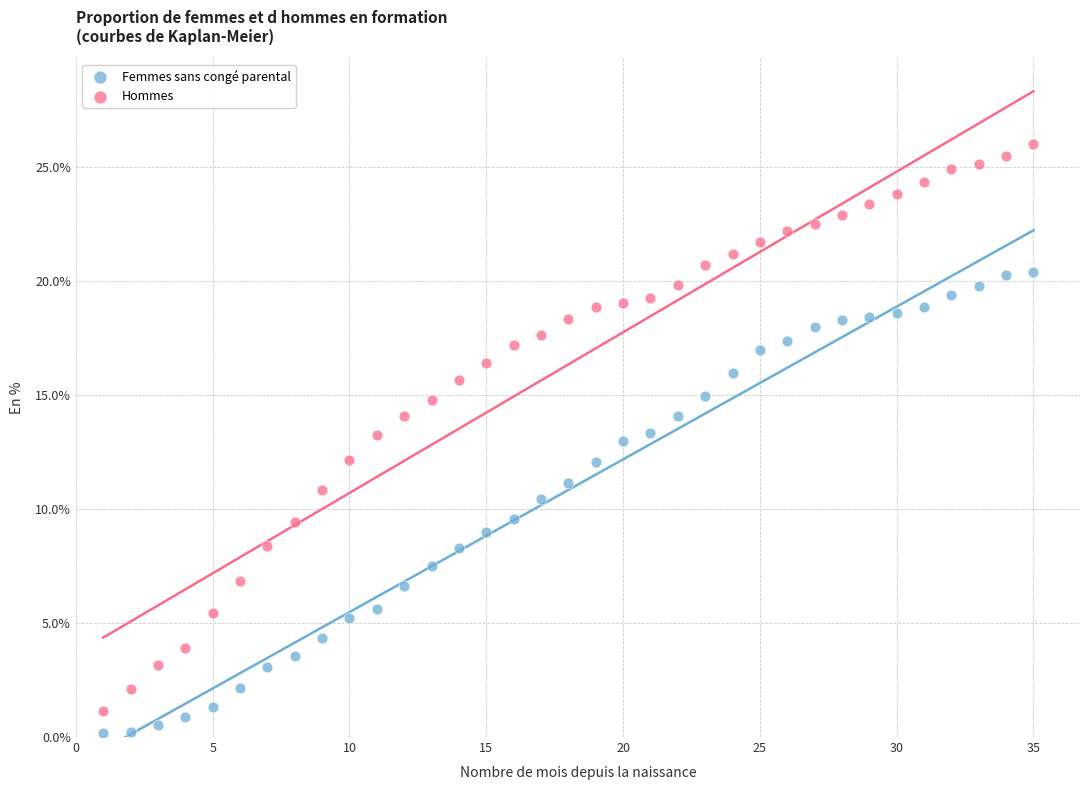

Which series has the largest Y range (max minus min)?

Hommes